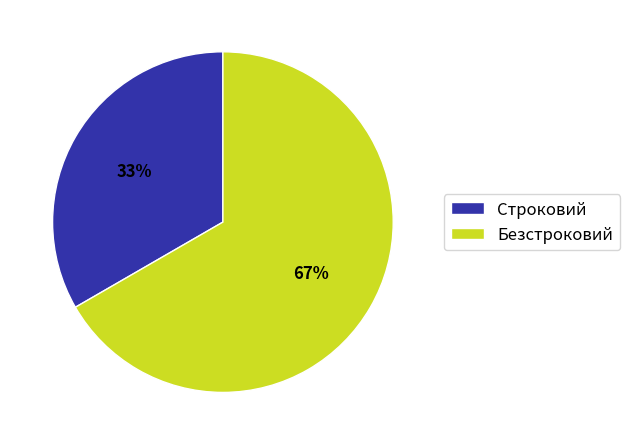

What percentage is the Безстроковий slice, to the nearest percent?

67%